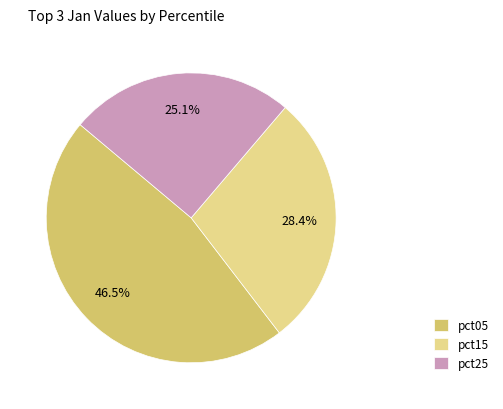

What percentage is NOT represented by pct25?

74.9%